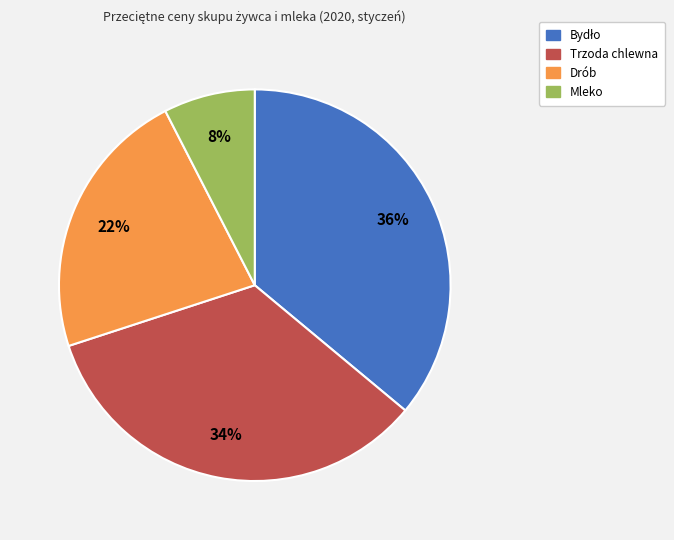

True or false: Drób accounts for 22% of the total.

True